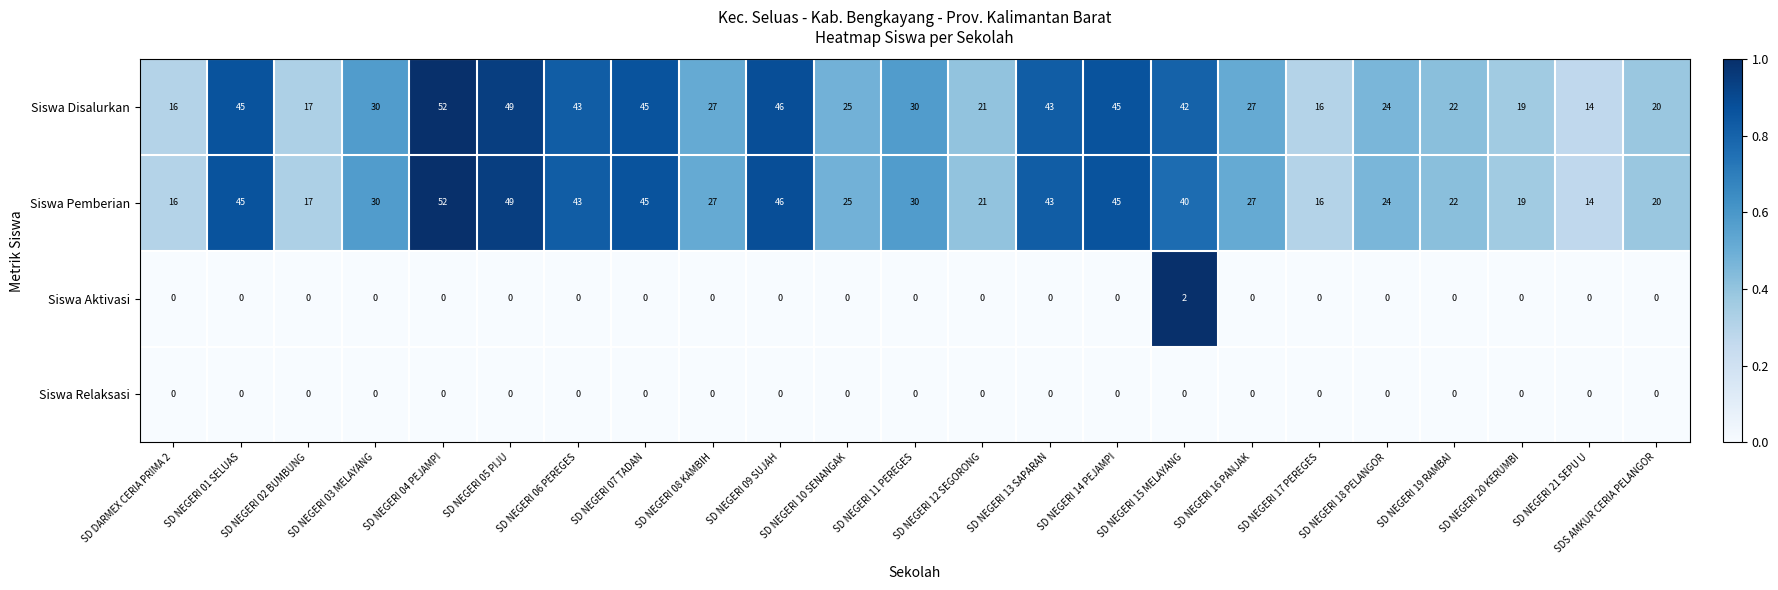

What is the difference between the highest and lowest values at SD NEGERI 11 PEREGES?

30